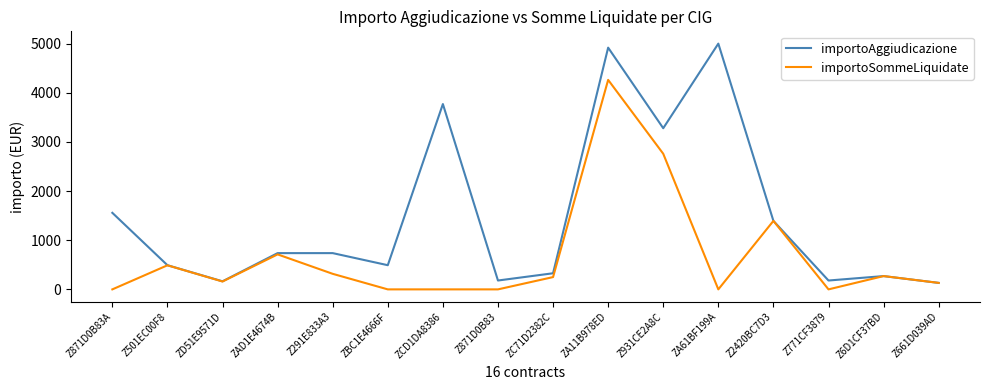

Which series changed the most between ZD51E9571D and Z2420BC7D3?

importoSommeLiquidate